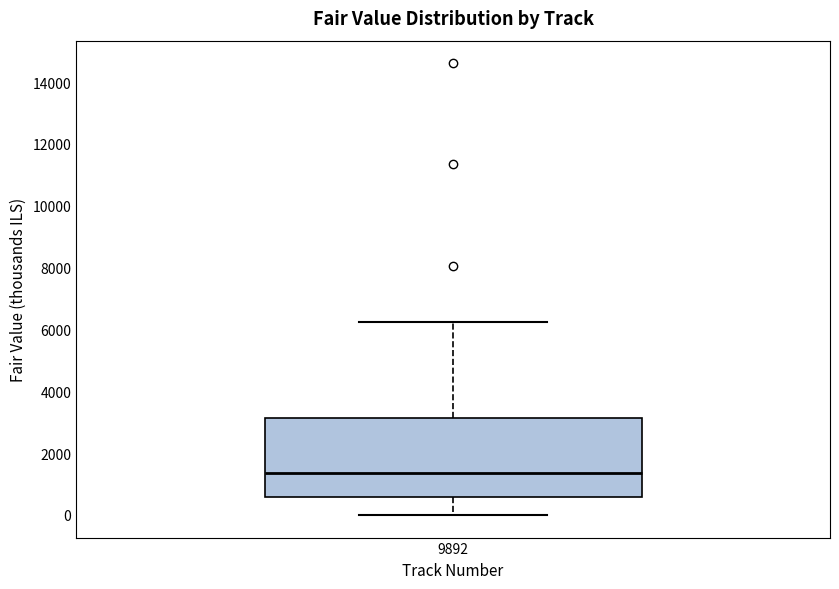

Where does the median line of the box at x = 9892 sit on the y-axis? The values are not printed on the chart, so give them approximately, as read against the axis.

1400